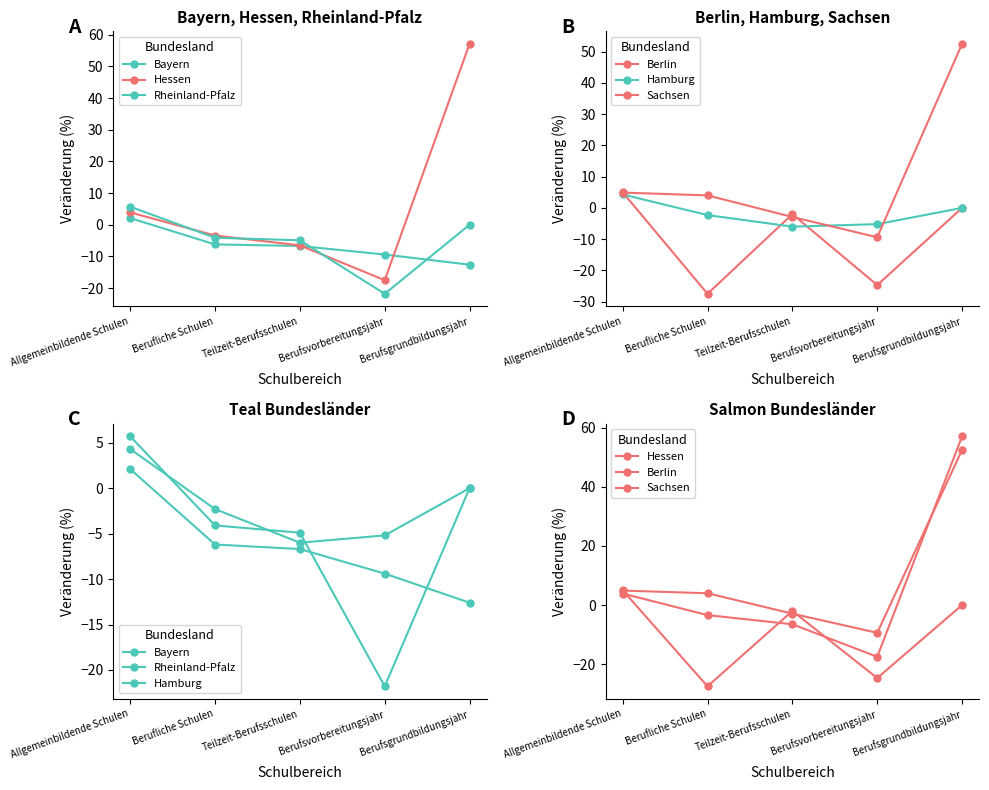

At how many categories does at least one series exceed 44?

1